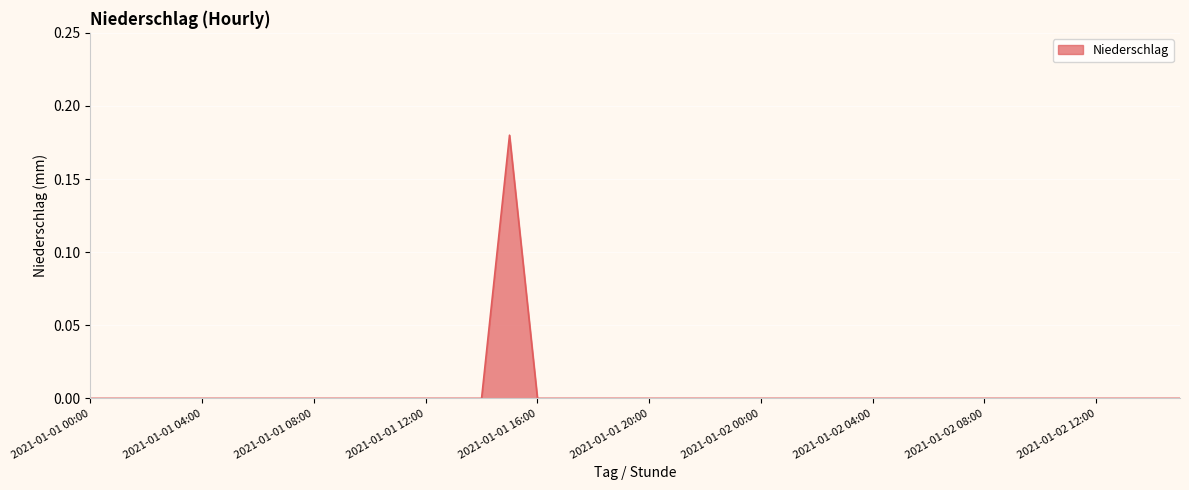

Reading right to left, list all the values displayed in this chart.

2021-01-02 15:00=0.0	2021-01-02 14:00=0.0	2021-01-02 13:00=0.0	2021-01-02 12:00=0.0	2021-01-02 11:00=0.0	2021-01-02 10:00=0.0	2021-01-02 09:00=0.0	2021-01-02 08:00=0.0	2021-01-02 07:00=0.0	2021-01-02 06:00=0.0	2021-01-02 05:00=0.0	2021-01-02 04:00=0.0	2021-01-02 03:00=0.0	2021-01-02 02:00=0.0	2021-01-02 01:00=0.0	2021-01-02 00:00=0.0	2021-01-01 23:00=0.0	2021-01-01 22:00=0.0	2021-01-01 21:00=0.0	2021-01-01 20:00=0.0	2021-01-01 19:00=0.0	2021-01-01 18:00=0.0	2021-01-01 17:00=0.0	2021-01-01 16:00=0.0	2021-01-01 15:00=0.2	2021-01-01 14:00=0.0	2021-01-01 13:00=0.0	2021-01-01 12:00=0.0	2021-01-01 11:00=0.0	2021-01-01 10:00=0.0	2021-01-01 09:00=0.0	2021-01-01 08:00=0.0	2021-01-01 07:00=0.0	2021-01-01 06:00=0.0	2021-01-01 05:00=0.0	2021-01-01 04:00=0.0	2021-01-01 03:00=0.0	2021-01-01 02:00=0.0	2021-01-01 01:00=0.0	2021-01-01 00:00=0.0